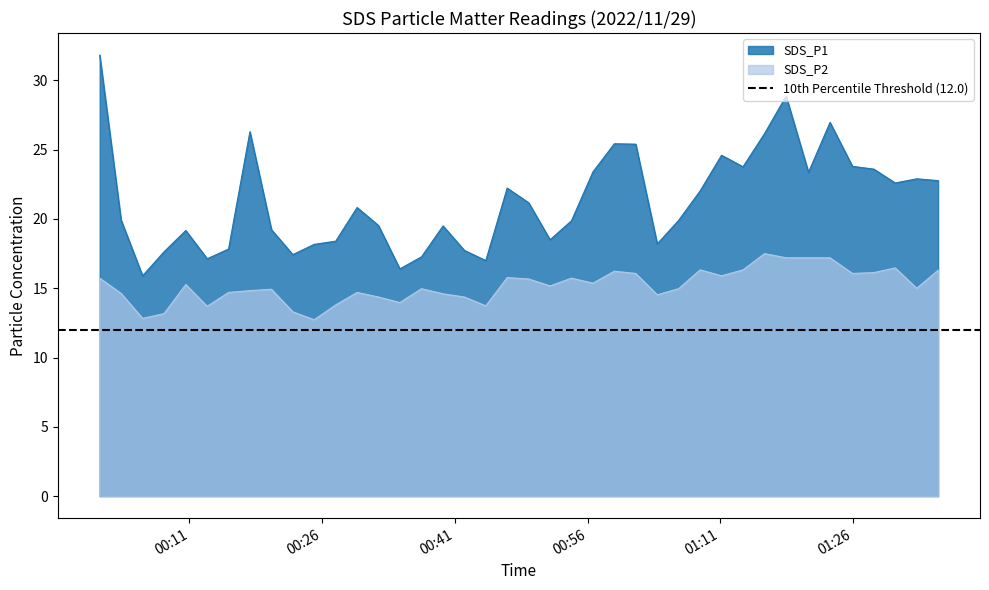

Read the SDS_P2 value at 2022/11/29 01:18:27.

17.2